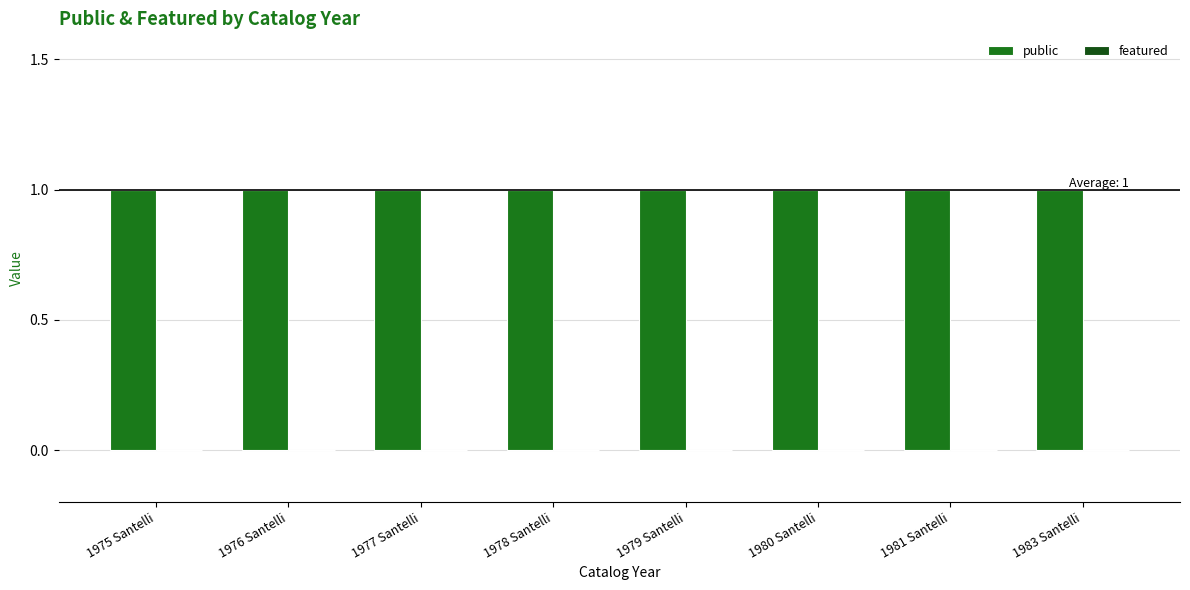

What is the value of the public bar at the 5th from the left?

1